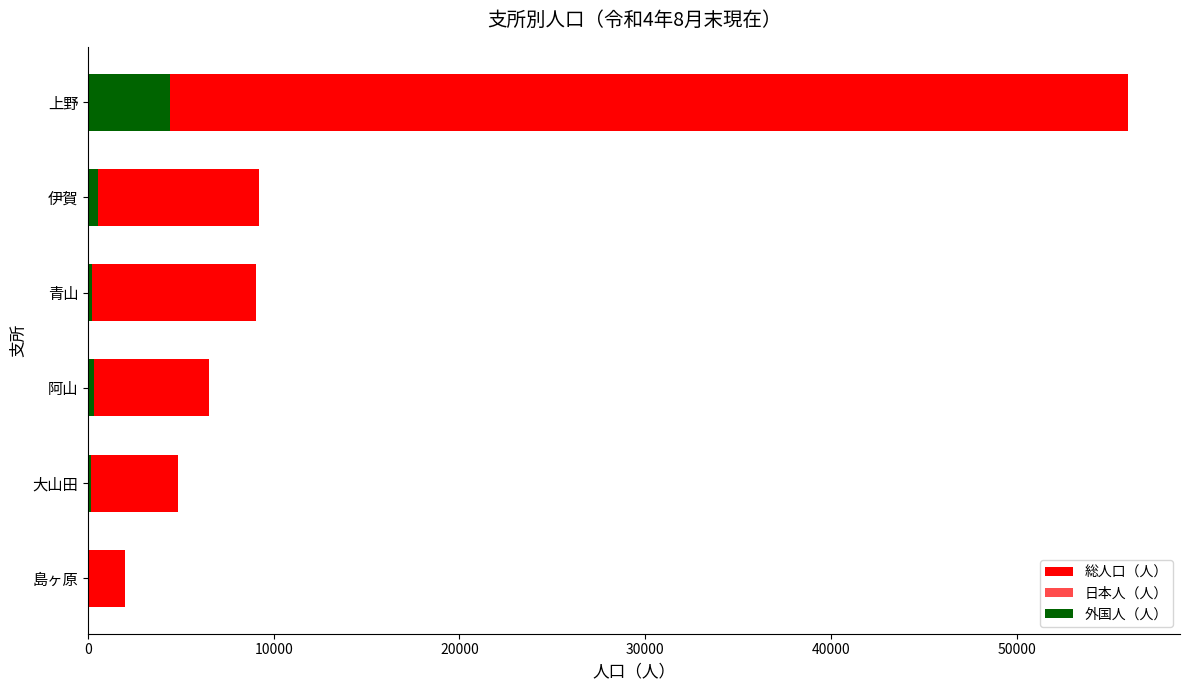

What is the smallest value displayed?

17